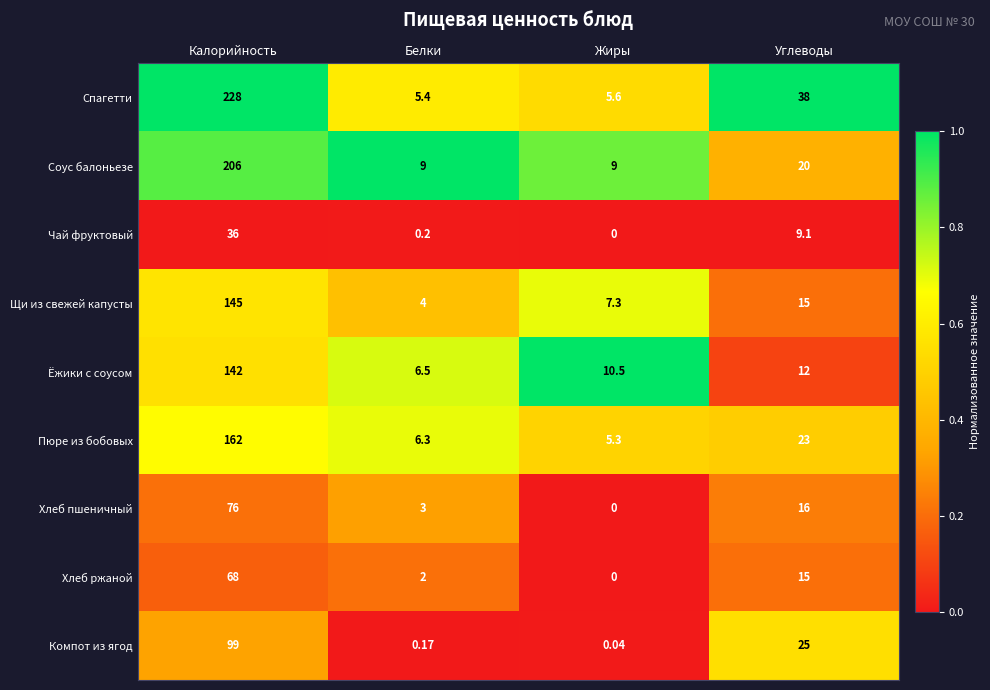

Rank the series by their maximum value, from highest to lowest.

Спагетти, Соус балоньезе, Пюре из бобовых, Щи из свежей капусты, Ёжики с соусом, Компот из ягод, Хлеб пшеничный, Хлеб ржаной, Чай фруктовый